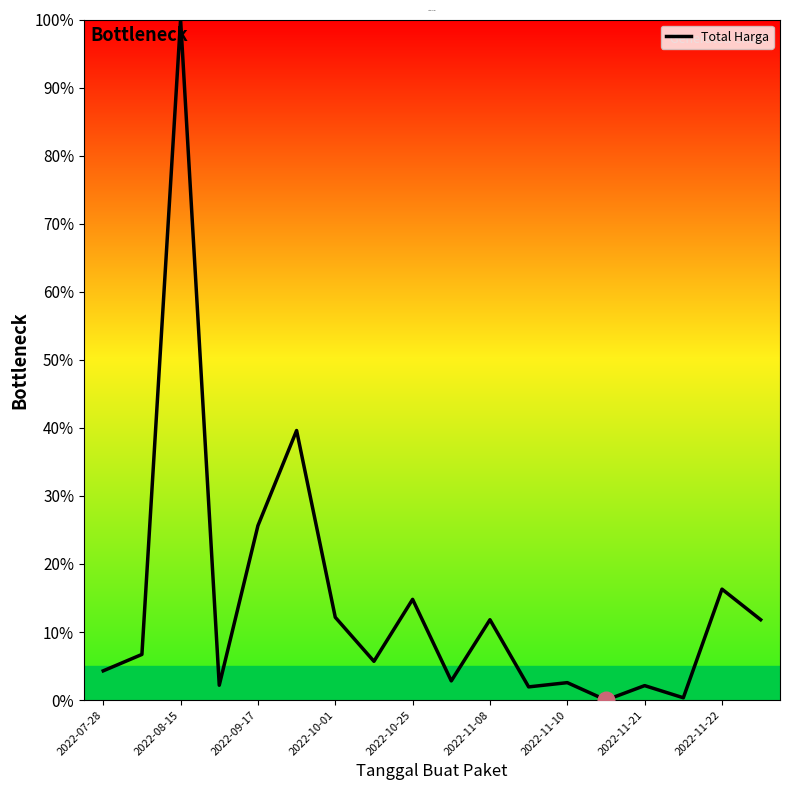

What is the value of the 11th point from the left?

11.8